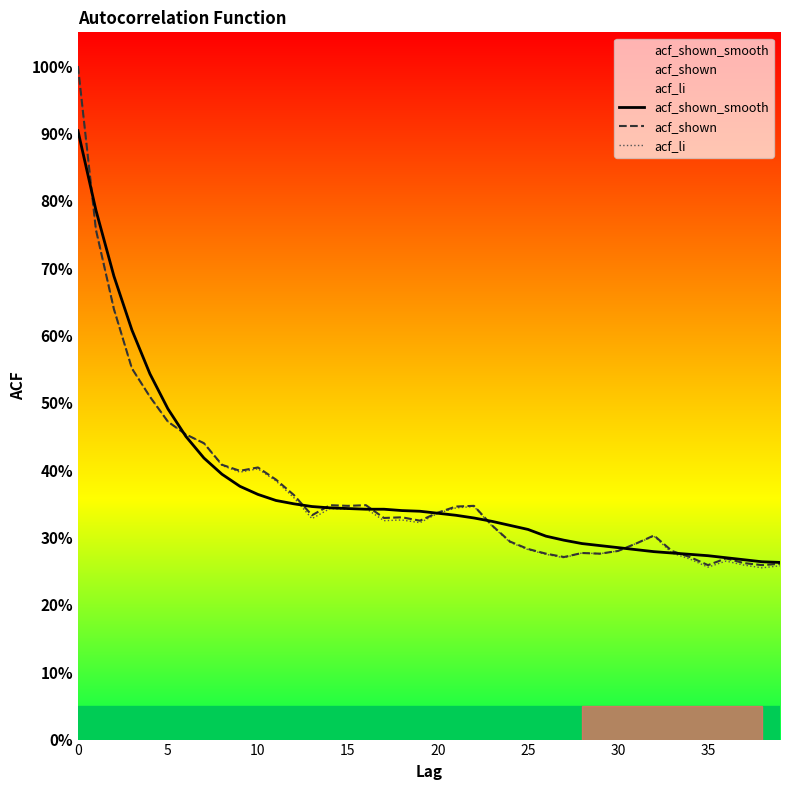

Does the chart display data point markers on the line(s)?

No